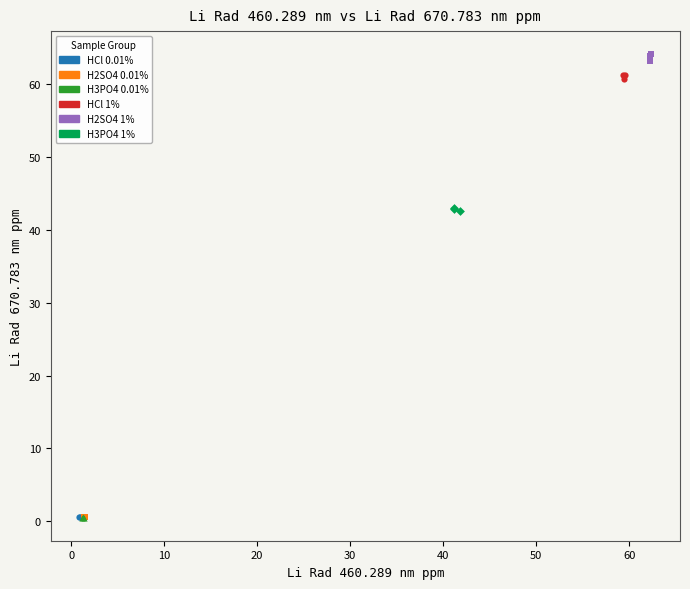

Which series reaches the maximum Y coordinate?

H2SO4 1%